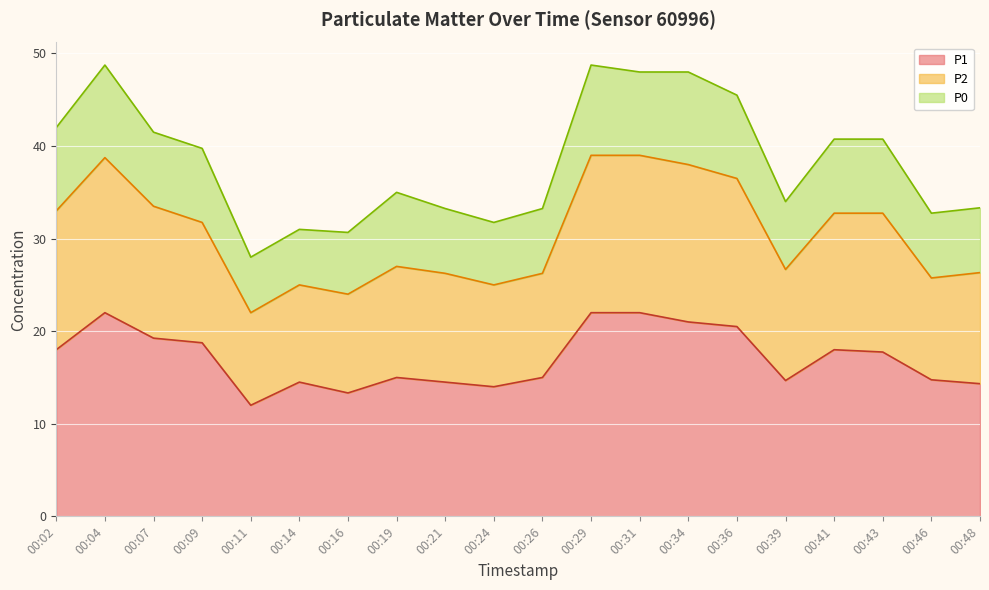

List the labels in order of P1 value, largest first.

00:04, 00:29, 00:31, 00:34, 00:36, 00:07, 00:09, 00:02, 00:41, 00:43, 00:19, 00:26, 00:46, 00:39, 00:14, 00:21, 00:48, 00:24, 00:16, 00:11